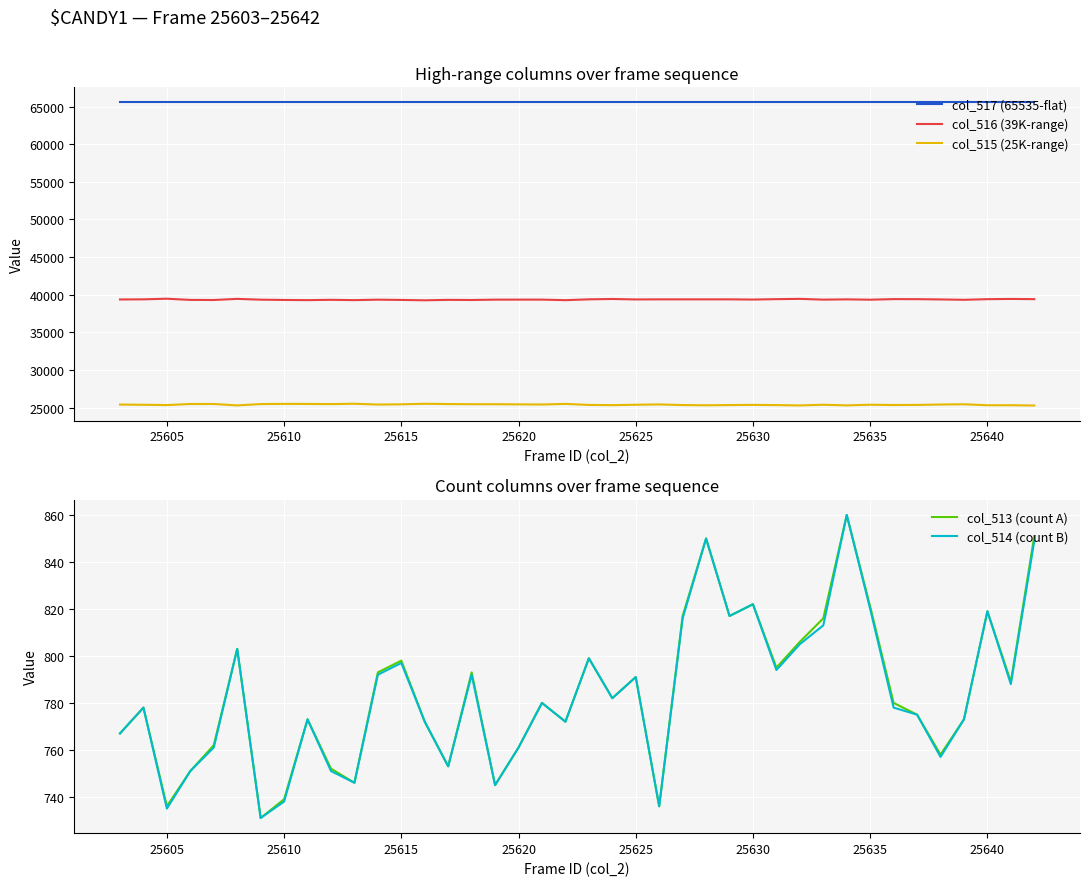

How many data points does each series have?

40